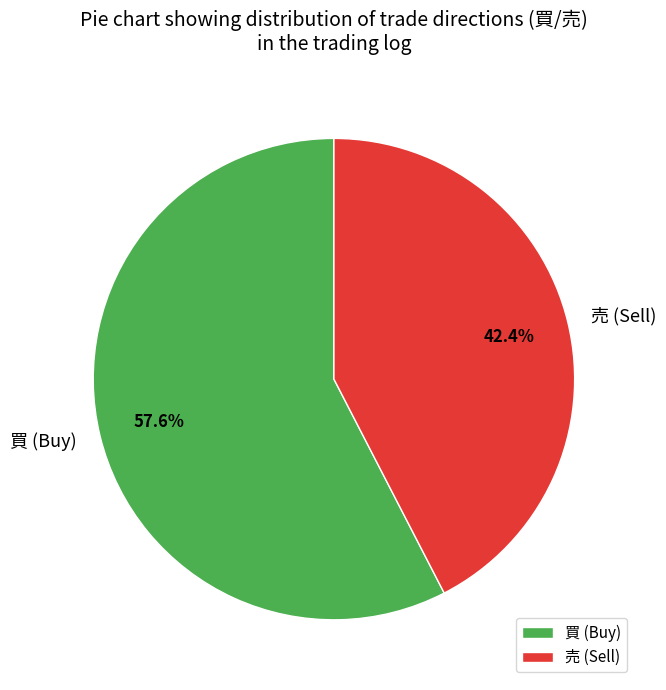

Which has a higher value, 買 (Buy) or 売 (Sell)?

買 (Buy)